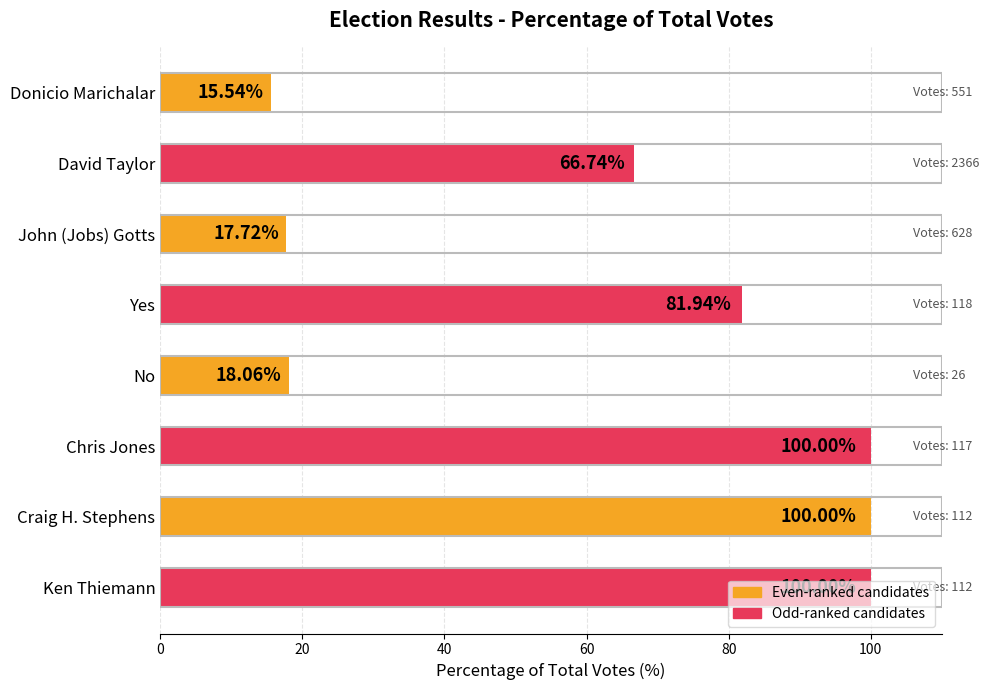

Approximately how many times larger is the value at Donicio Marichalar compared to John (Jobs) Gotts?

0.9